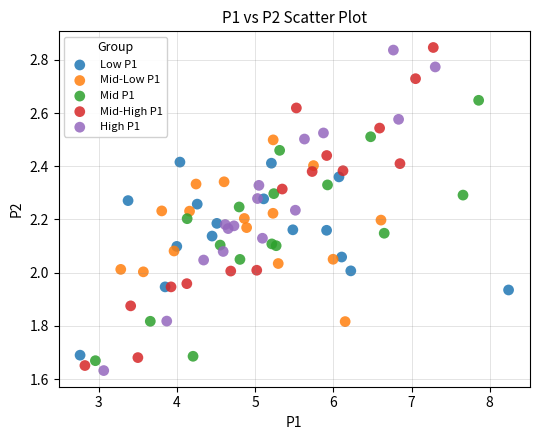

What are all the series names shown in the legend?

Low P1, Mid-Low P1, Mid P1, Mid-High P1, High P1